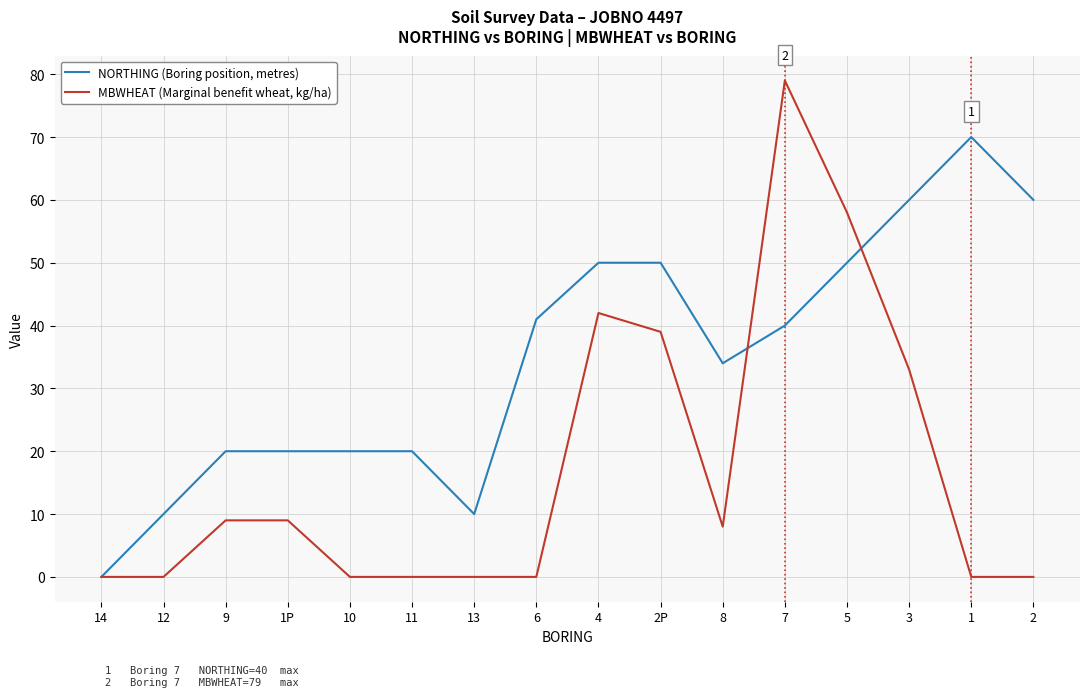

List the series in order of their overall mean, highest first.

NORTHING (Boring position, metres), MBWHEAT (Marginal benefit wheat, kg/ha)